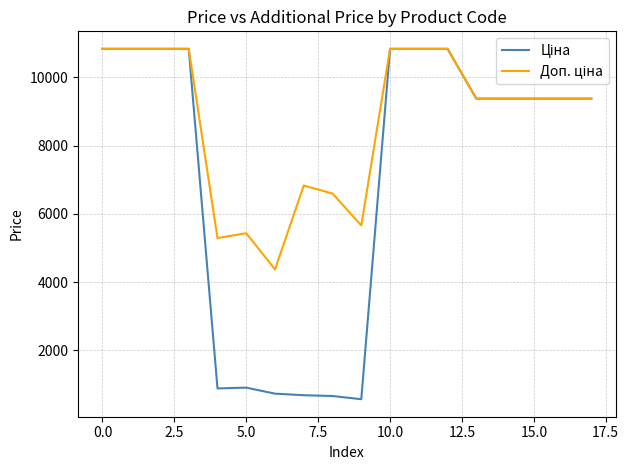

How many lines are shown in the chart?

2